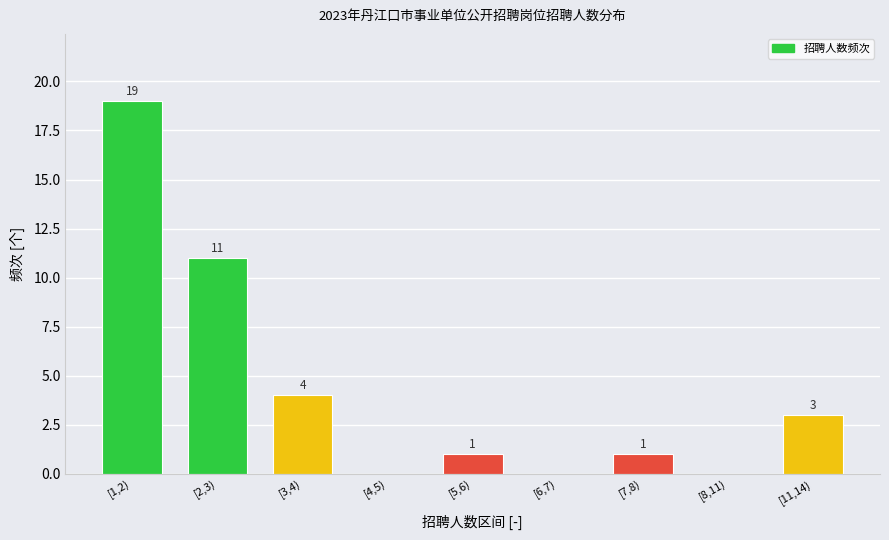

Reading left to right, transcribe all the data shown in this chart.

[1,2)=19	[2,3)=11	[3,4)=4	[4,5)=0	[5,6)=1	[6,7)=0	[7,8)=1	[8,11)=0	[11,14)=3